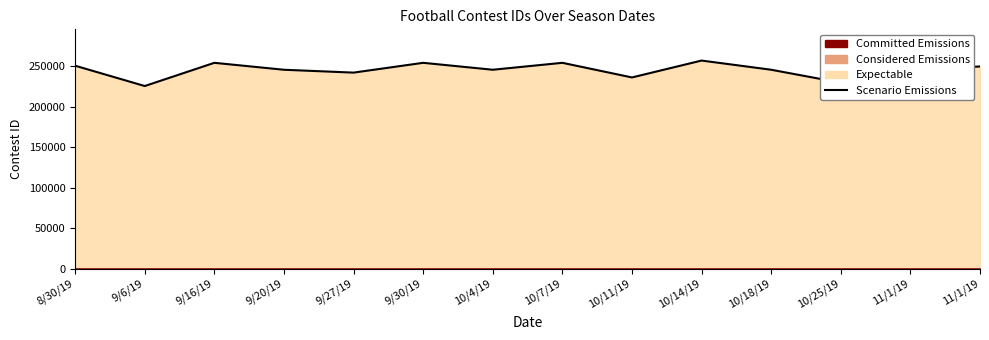

Which label corresponds to the smallest value in the chart?

9/6/19